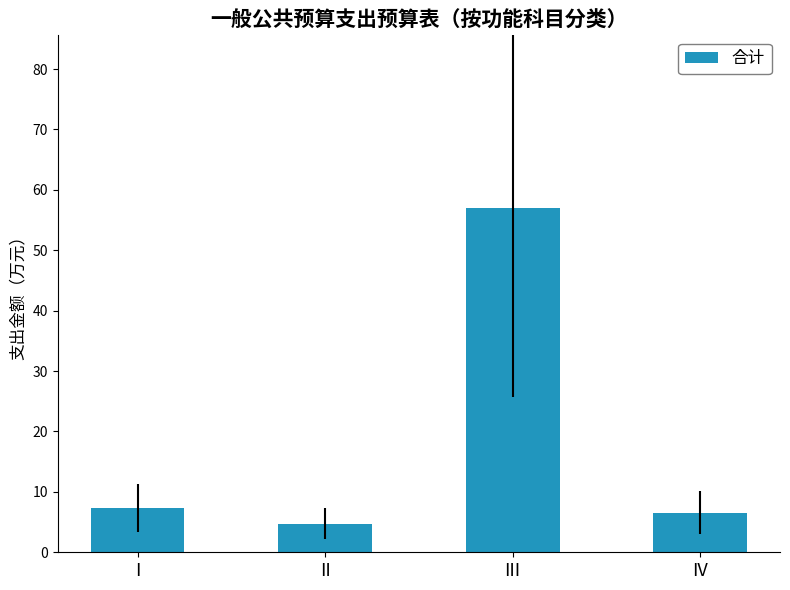

What is the change in value from II to IV?

+1.8